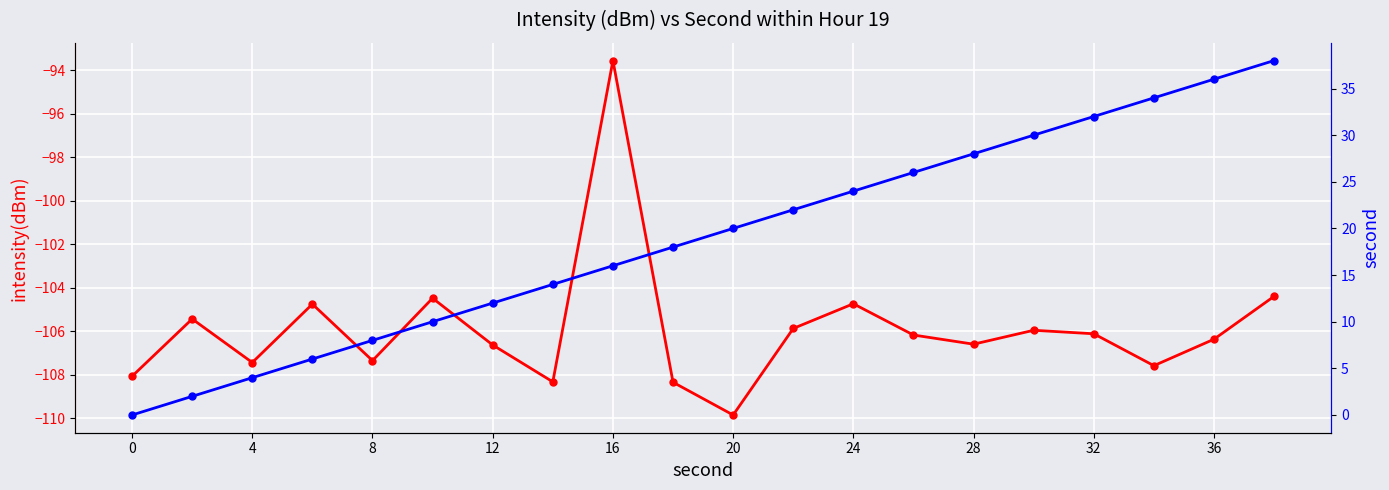

Reading left to right, extract all data points from this chart.

intensity(dBm): -108.1	-105.4	-107.4	-104.8	-107.4	-104.5	-106.6	-108.3	-93.5	-108.3	-109.9	-105.9	-104.7	-106.2	-106.6	-106.0	-106.1	-107.6	-106.4	-104.4
second: 0.0	2.0	4.0	6.0	8.0	10.0	12.0	14.0	16.0	18.0	20.0	22.0	24.0	26.0	28.0	30.0	32.0	34.0	36.0	38.0